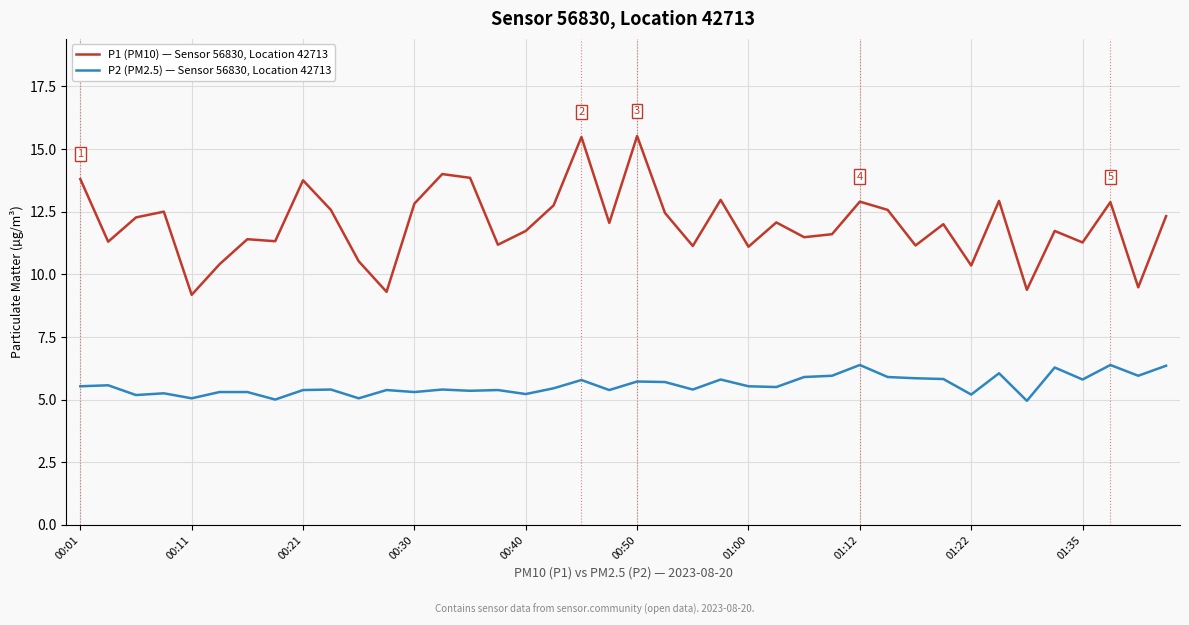

List the series in order of their peak value, lowest first.

P2 (PM2.5) — Sensor 56830, Location 42713, P1 (PM10) — Sensor 56830, Location 42713